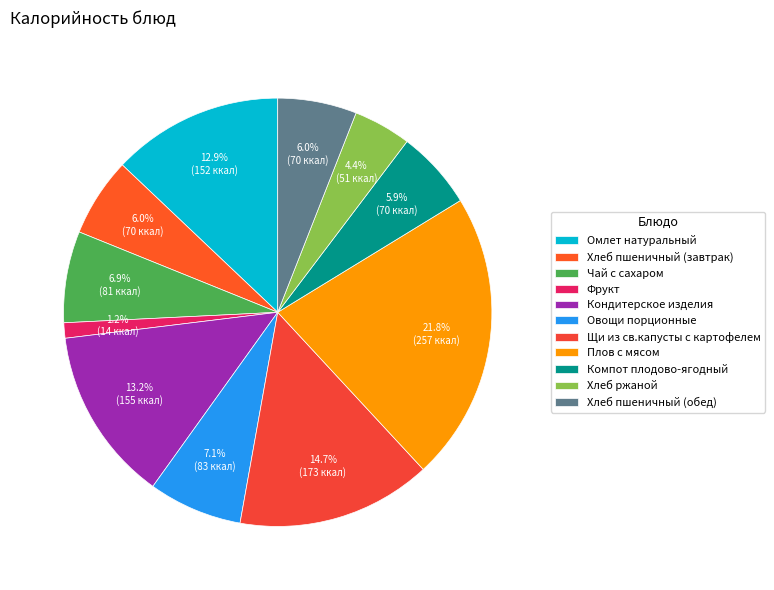

What percentage do Кондитерское изделия and Чай с сахаром together represent?

20.1%